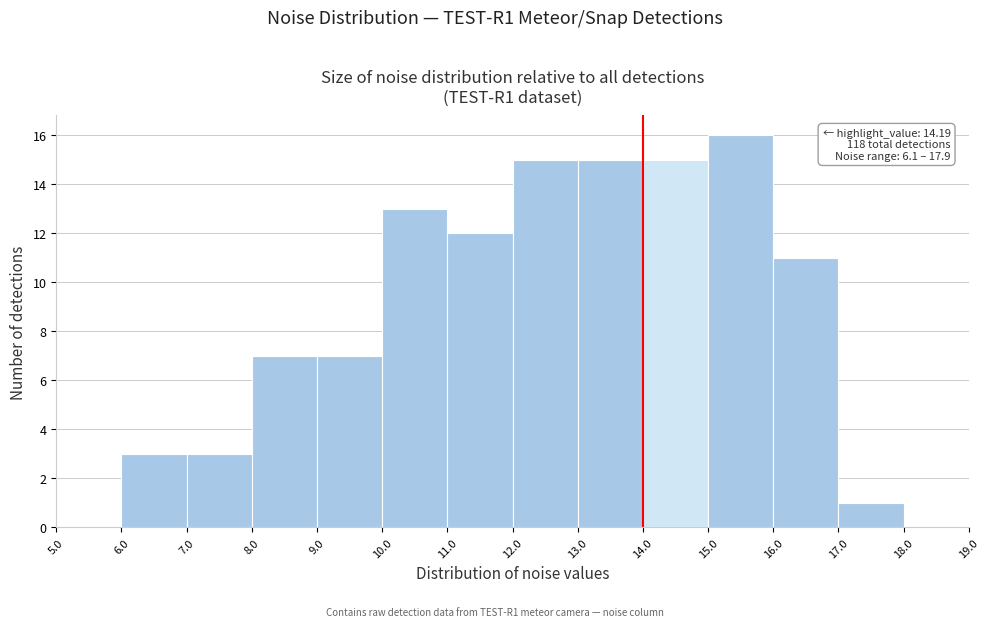

Over which range of the x-axis is the bar tallest?

15.0 to 16.0